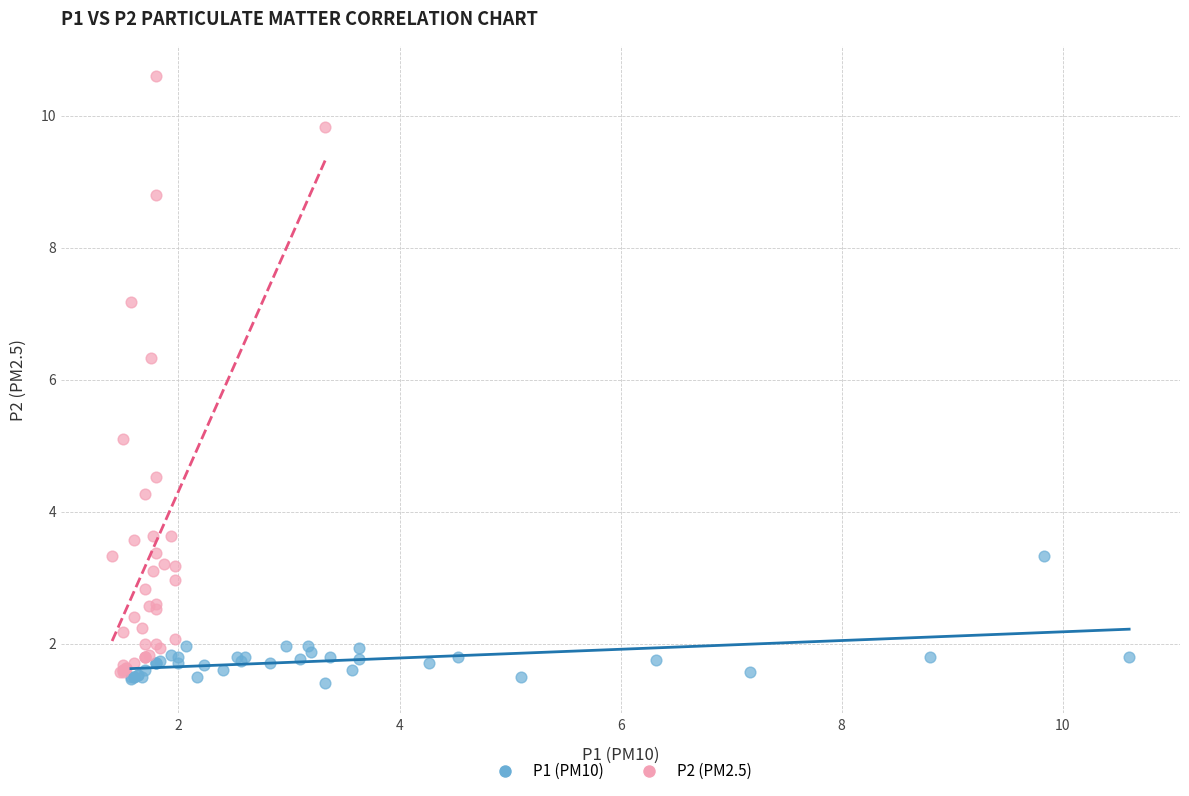

What are all the series names shown in the legend?

P1 (PM10), P2 (PM2.5)